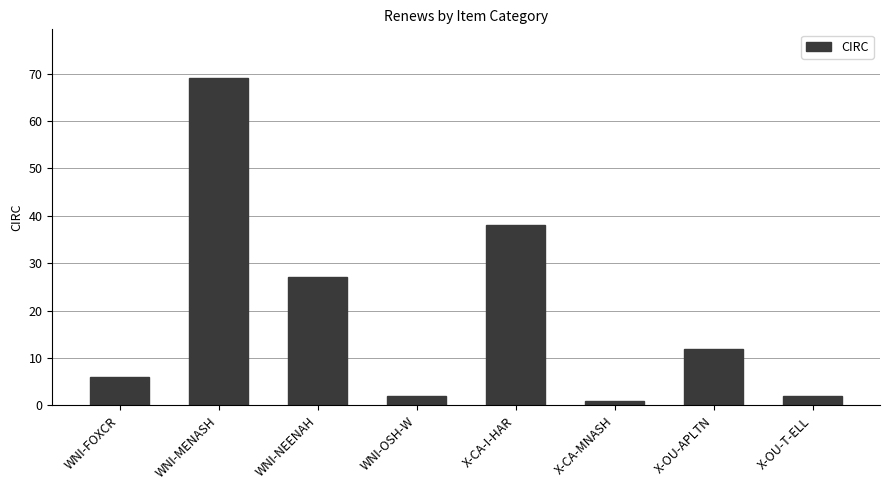

Is it true that the value at WNI-MENASH is 69?

True